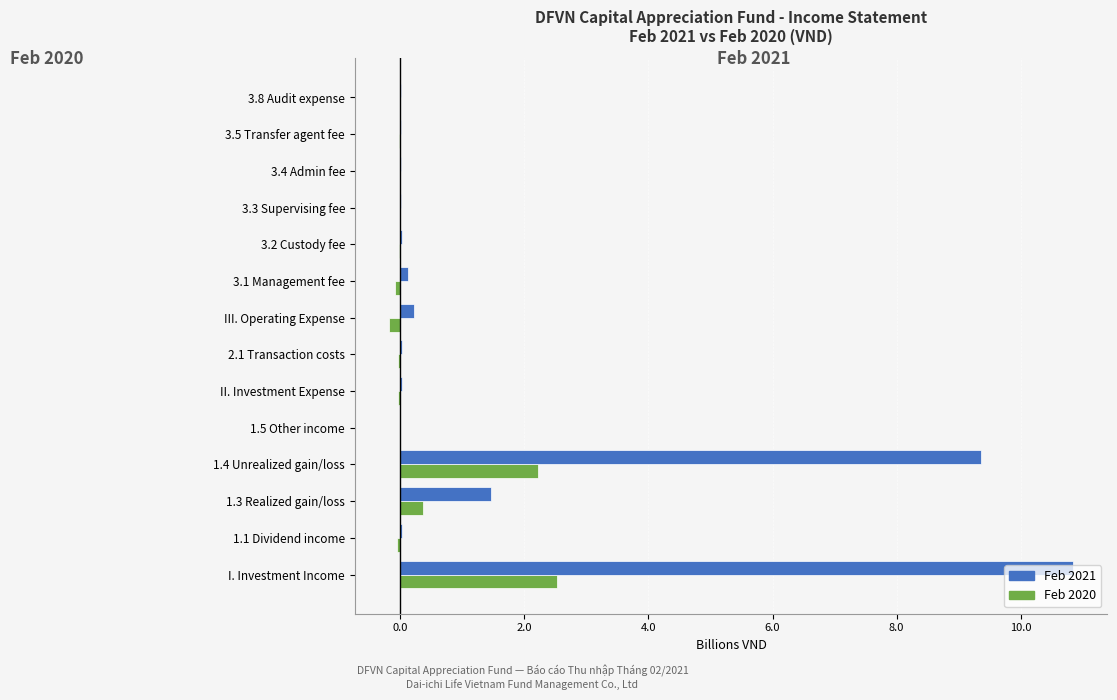

Which category has the highest value in the Feb 2021 series?

I. Investment Income